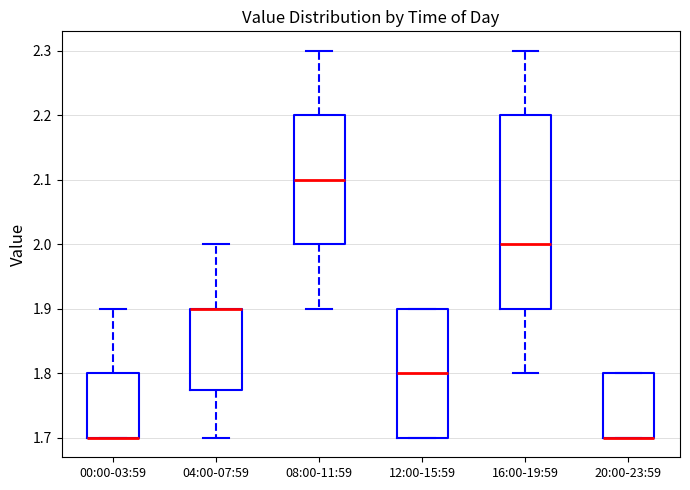

Reading left to right, transcribe this box plot: for each box, give where its median line is, the range the box spans, and where its two whiskers end, as read against the y-axis. The values are not printed on the chart, so give them approximately, as read against the axis.

00:00-03:59: median 1.70 (drawn on the box's lower edge), box 1.70 to 1.80, whiskers 1.70 to 1.90
04:00-07:59: median 1.90 (drawn on the box's upper edge), box 1.78 to 1.90, whiskers 1.70 to 2.00
08:00-11:59: median 2.10, box 2.00 to 2.20, whiskers 1.90 to 2.30
12:00-15:59: median 1.80, box 1.70 to 1.90, whiskers 1.70 to 1.90
16:00-19:59: median 2.00, box 1.90 to 2.20, whiskers 1.80 to 2.30
20:00-23:59: median 1.70 (drawn on the box's lower edge), box 1.70 to 1.80, whiskers 1.70 to 1.80